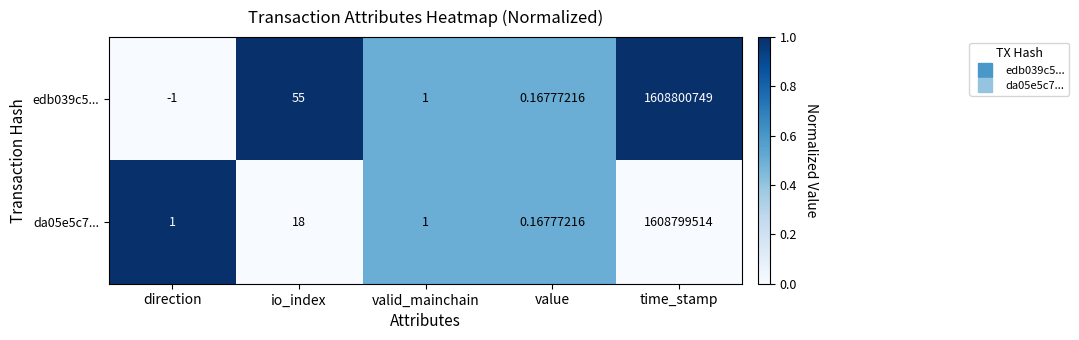

At which category is the sum across all series the highest?

time_stamp